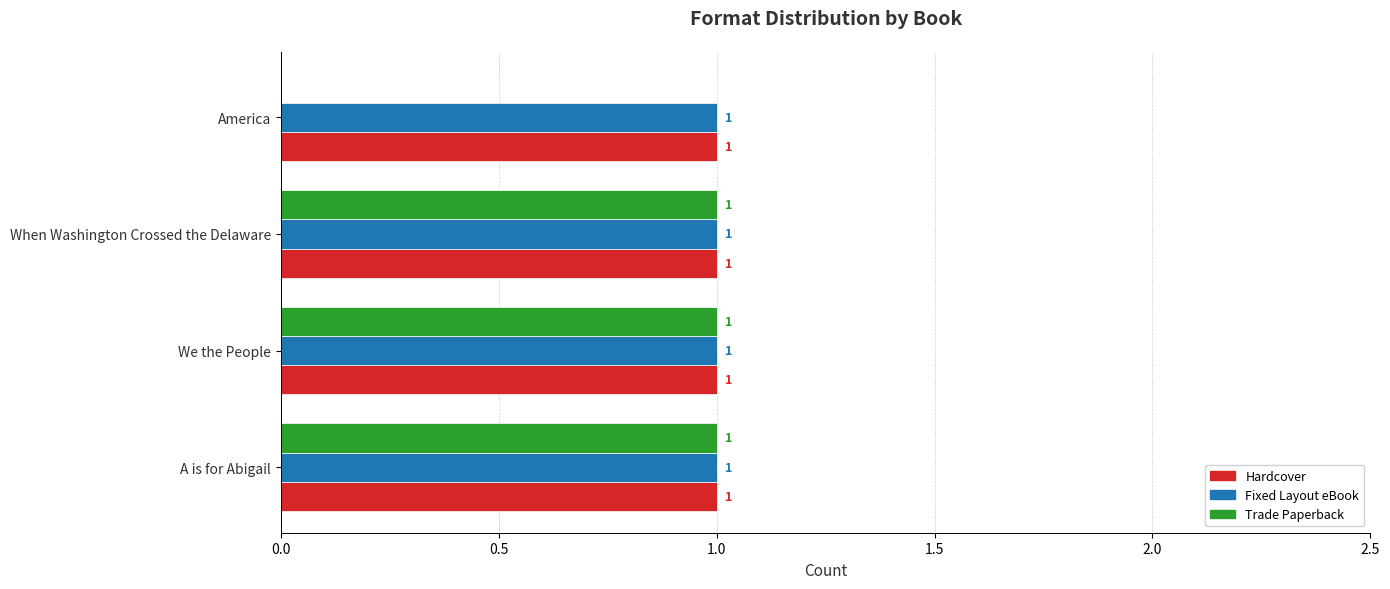

What is the total value across all series at We the People?

3